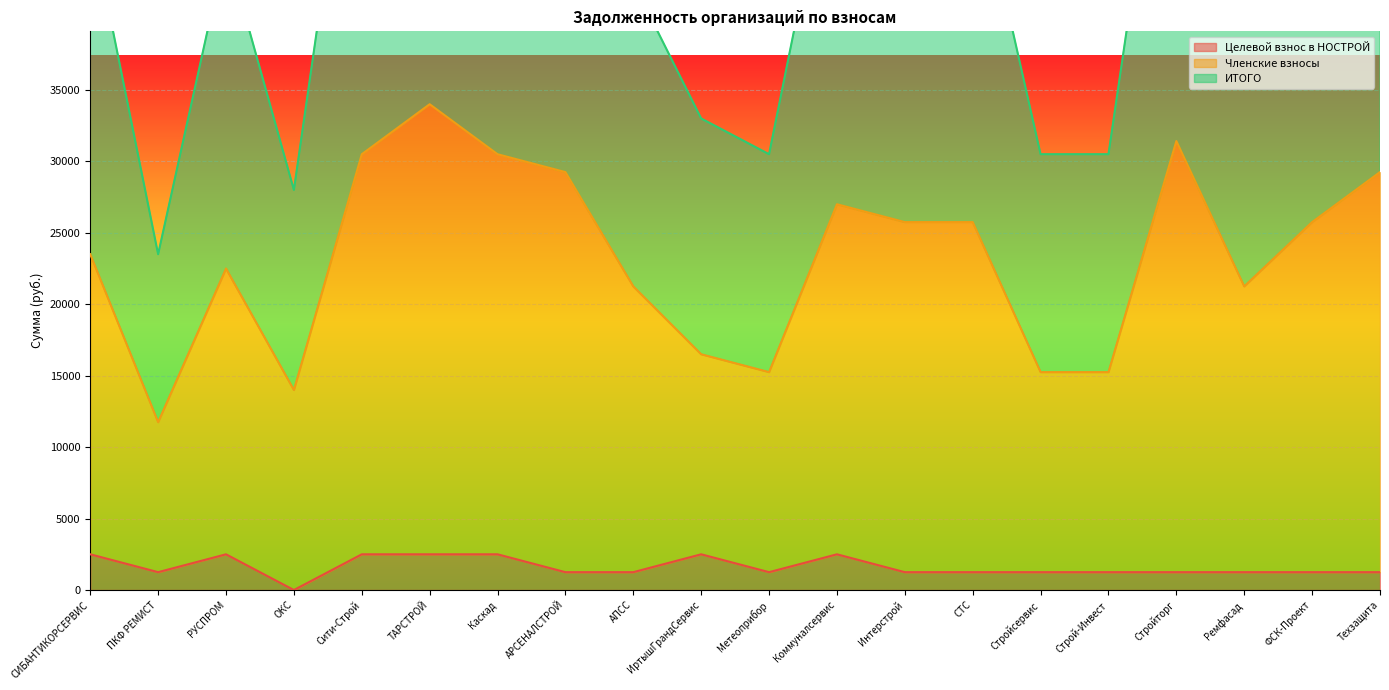

The Членские взносы series shows 18465.8 at ОКС. True or false?

False